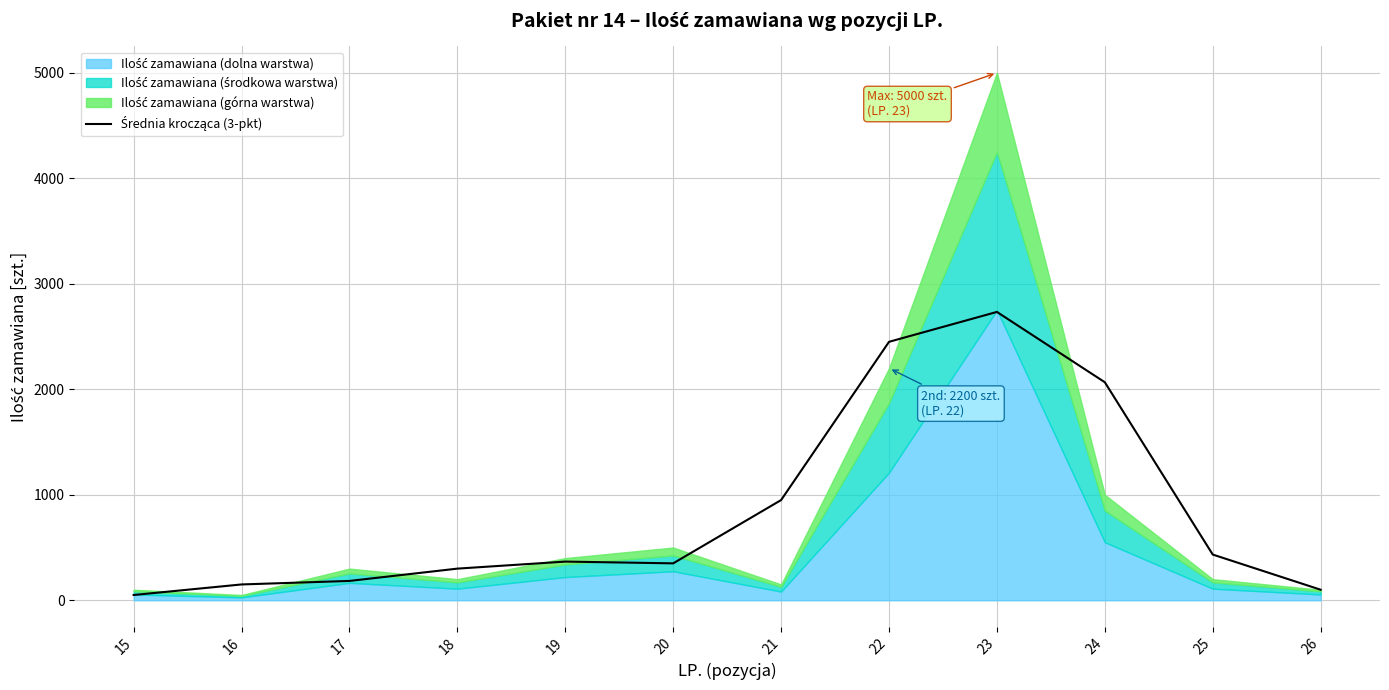

How many points are lower than both their immediate neighbors (excluding endpoints)?

1